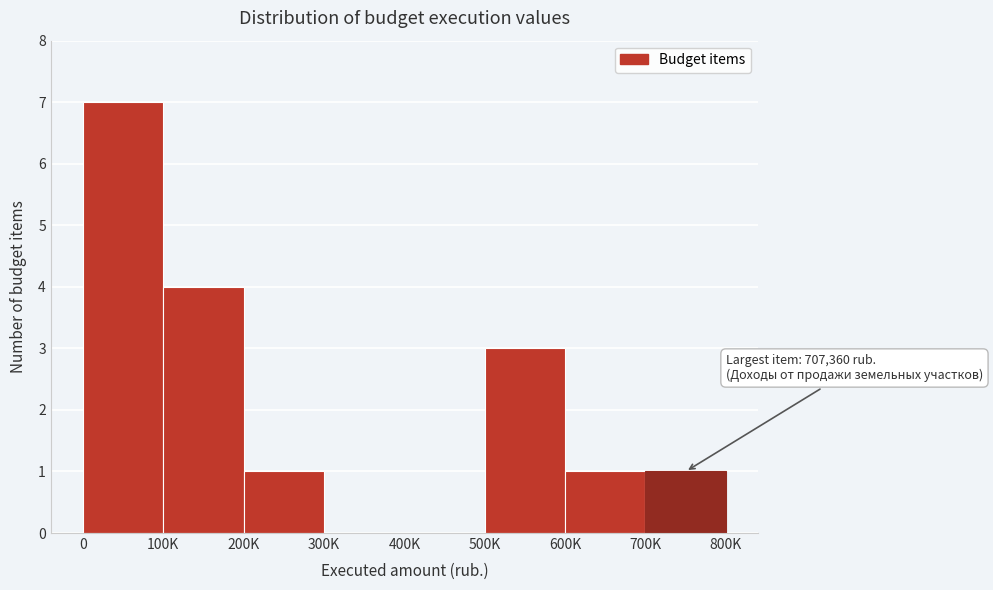

Reading left to right, extract all data points from this chart.

0=7	100K=4	200K=1	300K=0	400K=0	500K=3	600K=1	700K=1